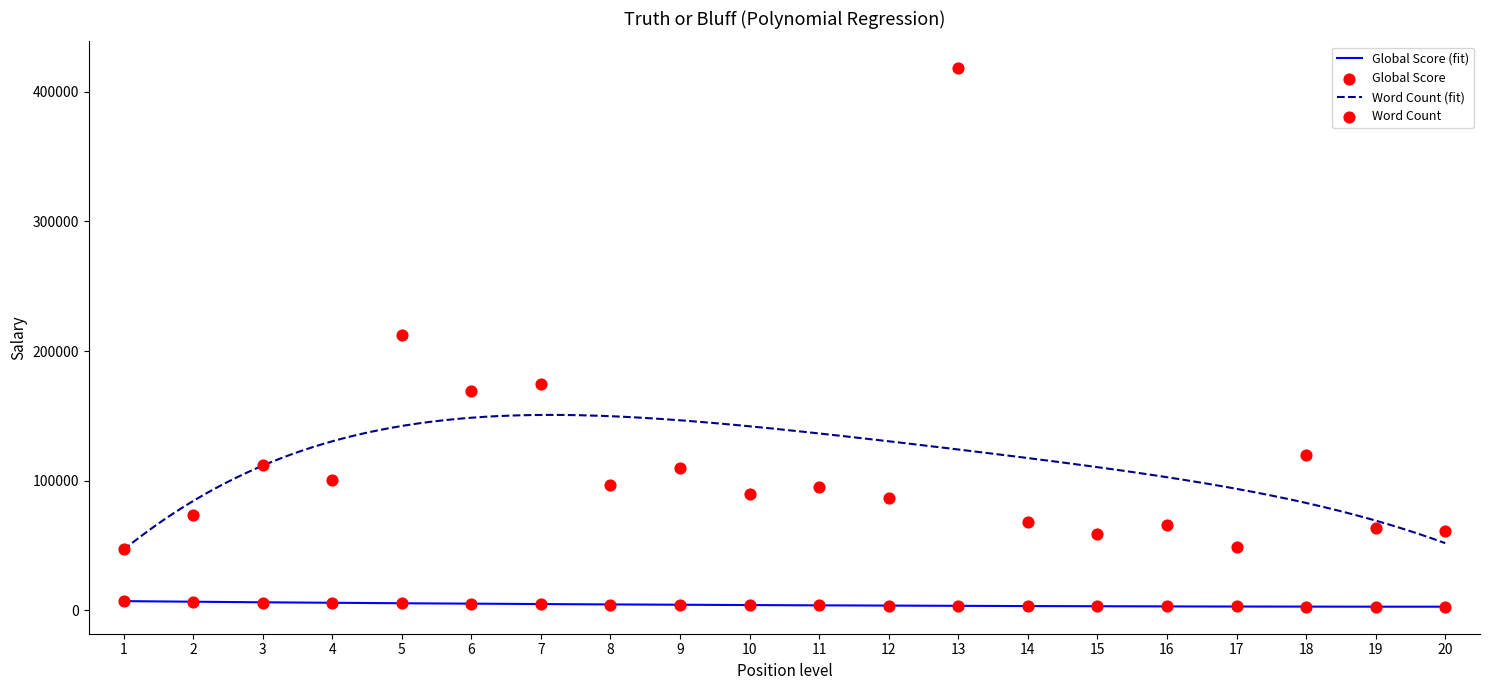

Which series reaches the maximum Y coordinate?

Word Count